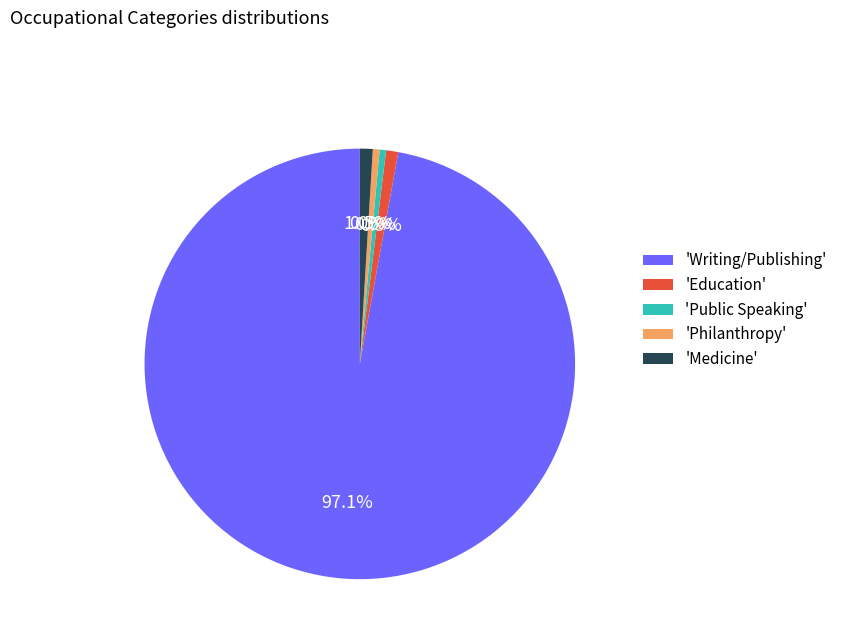

Count the number of slices in the pie.

5